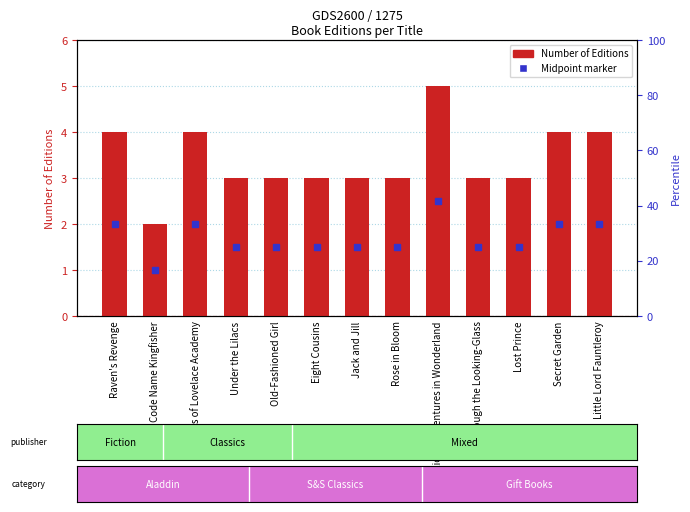

Rank the categories by value from lowest to highest.

Code Name Kingfisher, Under the Lilacs, Old-Fashioned Girl, Eight Cousins, Jack and Jill, Rose in Bloom, Through the Looking-Glass, Lost Prince, Raven's Revenge, Secrets of Lovelace Academy, Secret Garden, Little Lord Fauntleroy, Alice's Adventures in Wonderland